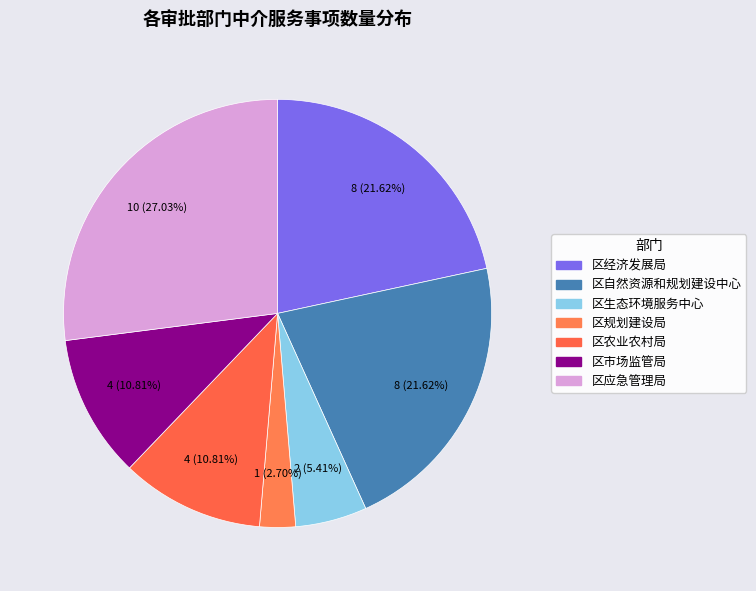

True or false: 区市场监管局 accounts for 16% of the total.

False